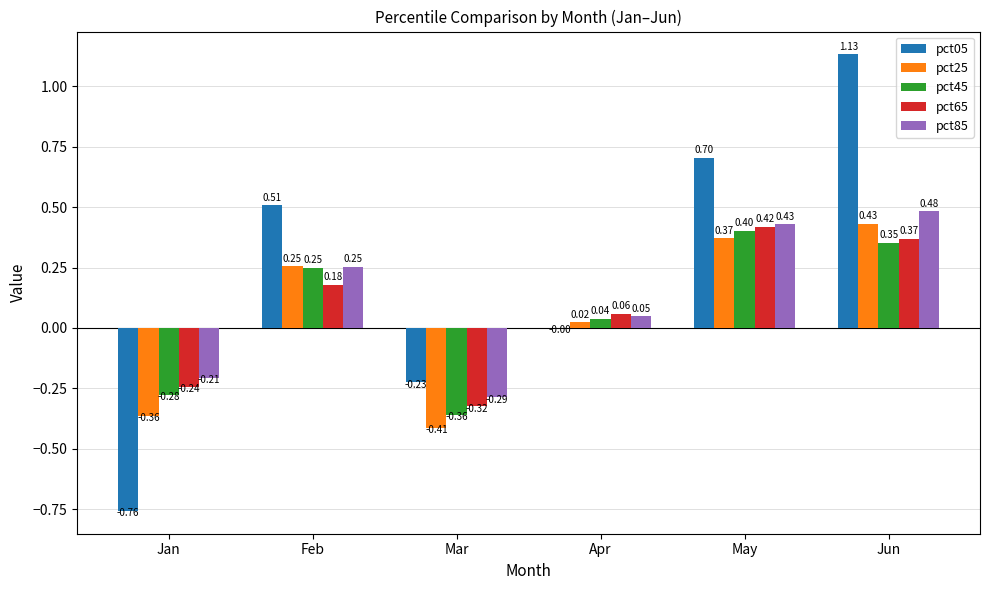

What is the total value across all series at Jun?

2.8